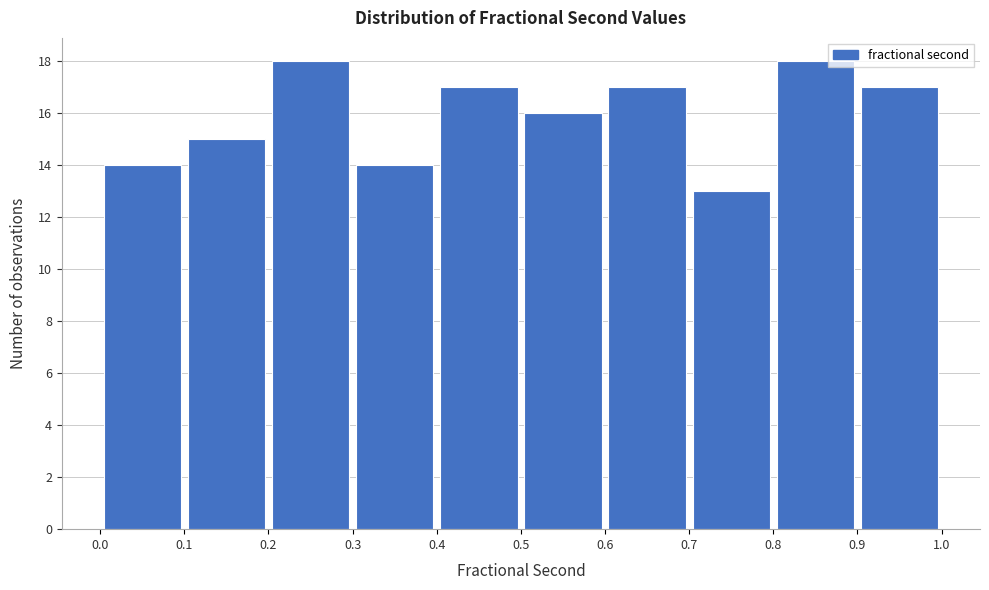

What is the height of the bar covering 0.2 to 0.3 on the x-axis? The values are not printed on the chart, so give them approximately, as read against the axis.

18